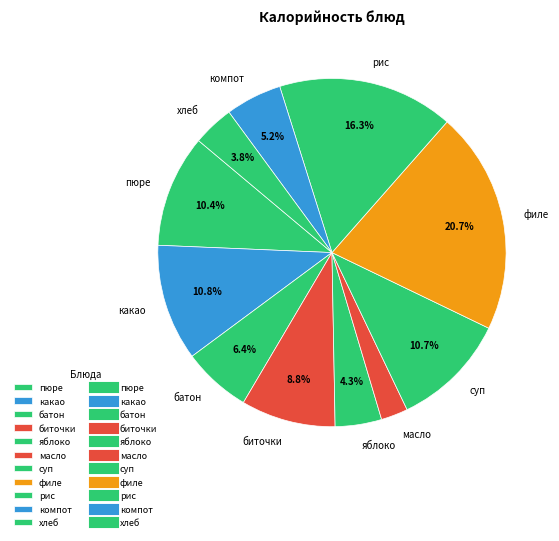

Is there a majority slice in this chart?

No